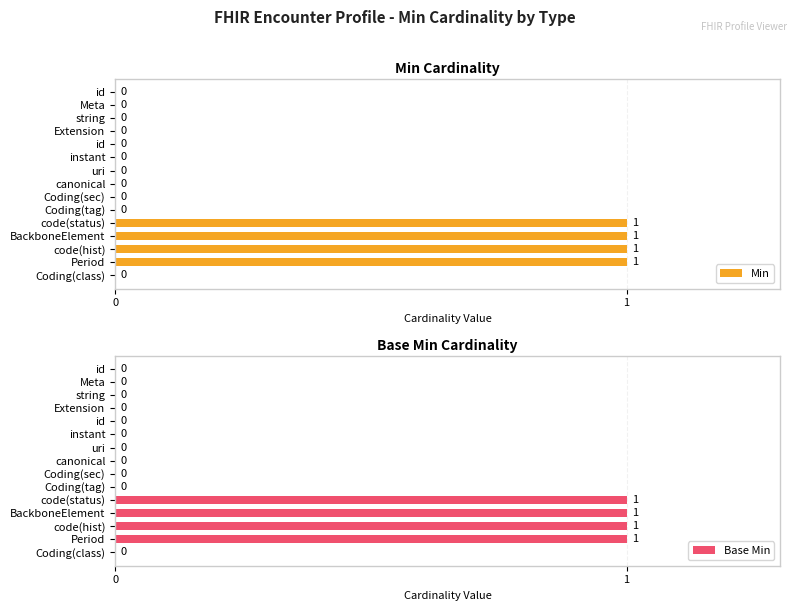

Count the number of categories in the chart.

15